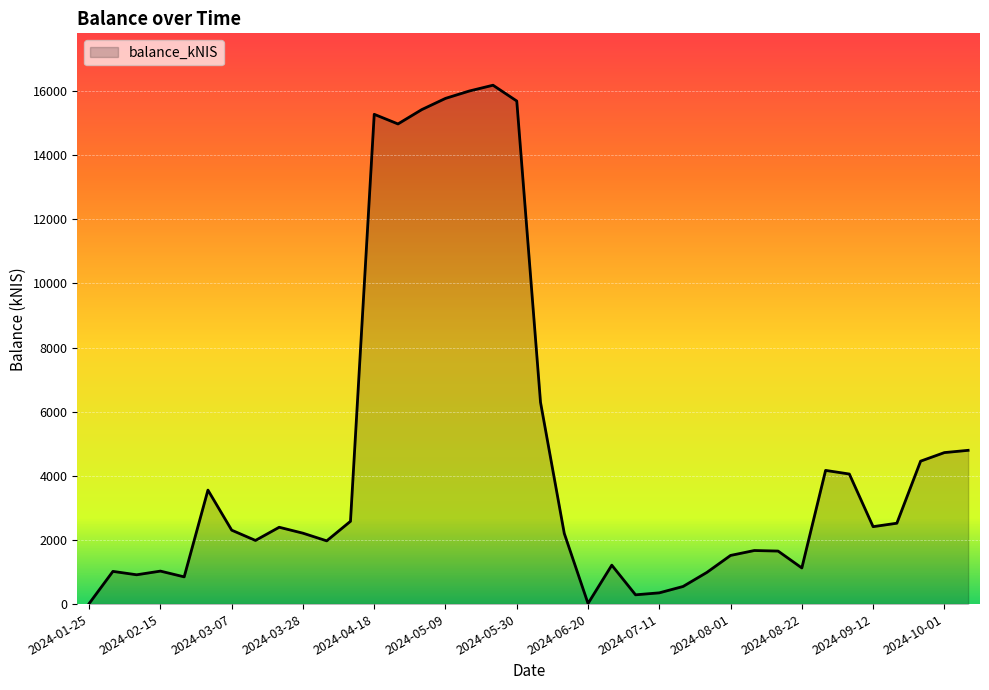

How many lines are shown in the chart?

1